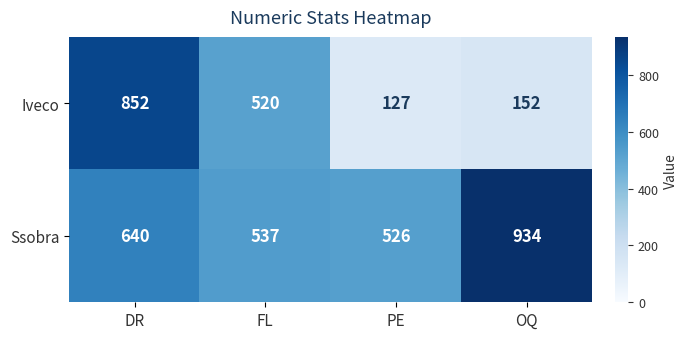

Which series has the largest range (max minus min)?

Iveco